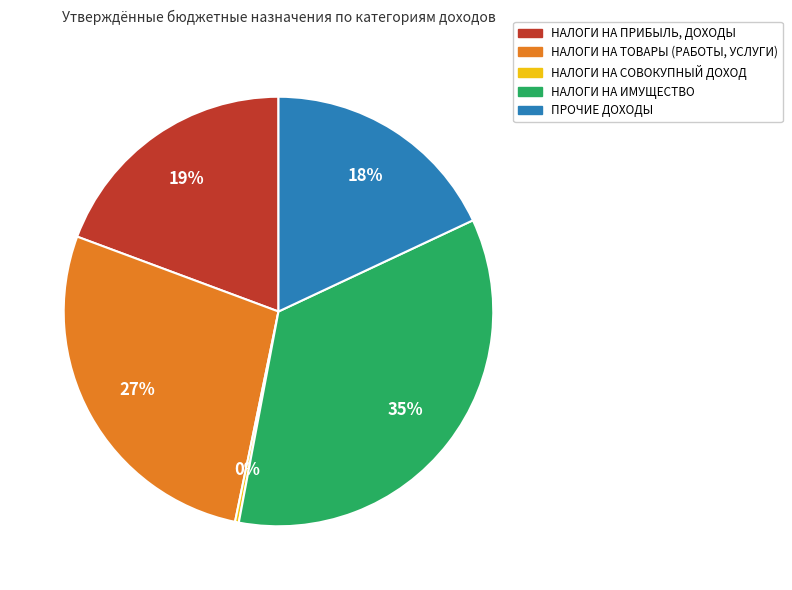

To the nearest percent, what is the difference between the ПРОЧИЕ ДОХОДЫ and НАЛОГИ НА СОВОКУПНЫЙ ДОХОД slice percentages?

18%